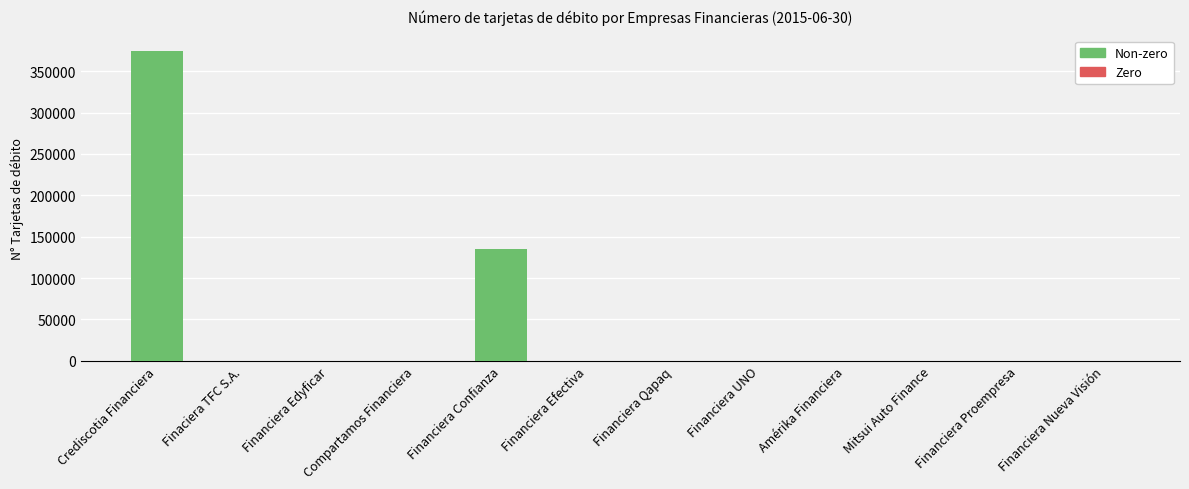

What is the sum of all values?

509442